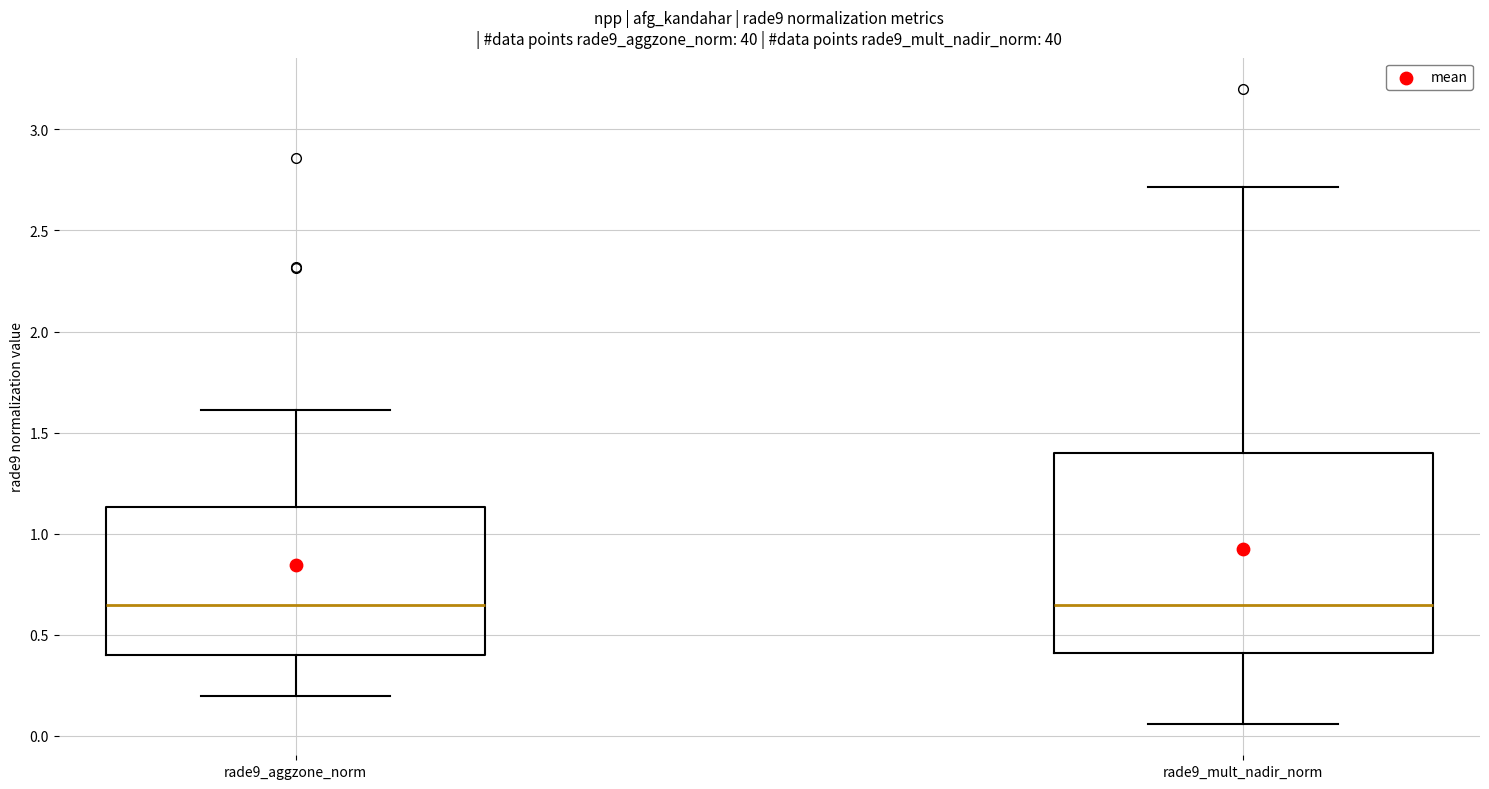

Which box is the tallest, from its lower edge to its upper edge?

rade9_mult_nadir_norm